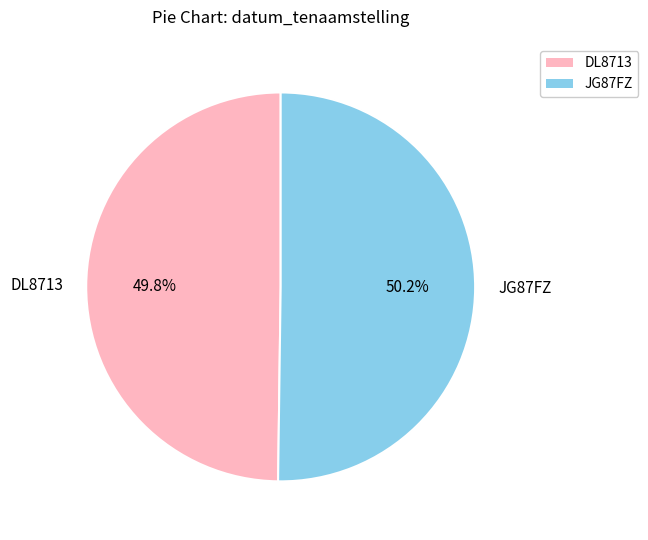

How much of the chart is everything except DL8713?

50.2%